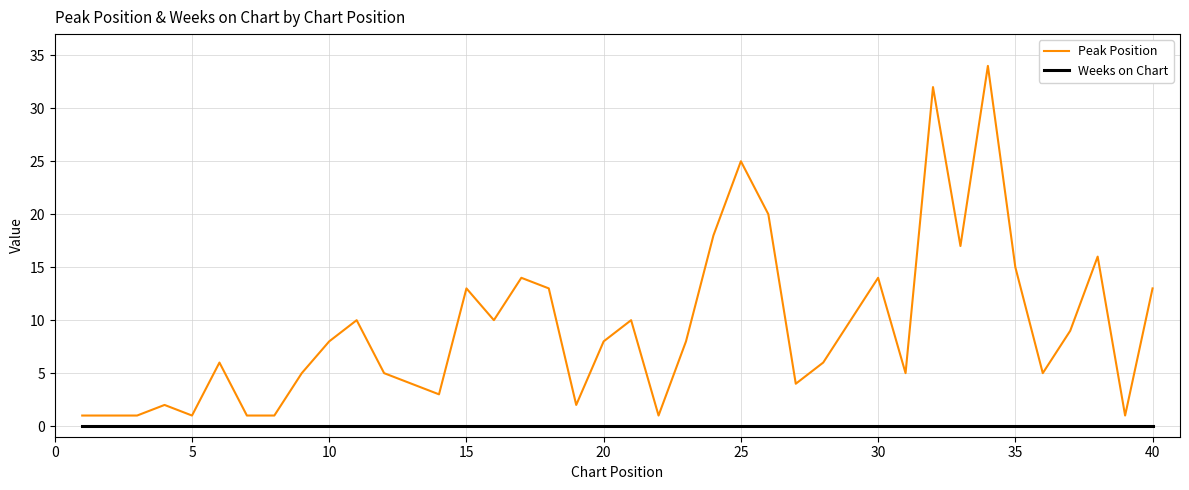

How many lines are shown in the chart?

2